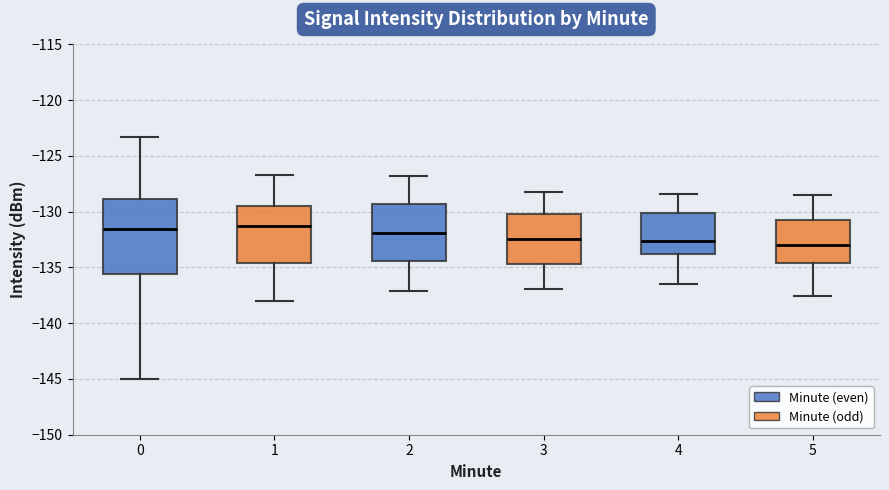

Reading left to right, read every box against the y-axis: the position of its median line, the range the box covers, and the ends of its whiskers. The values are not printed on the chart, so give them approximately, as read against the axis.

0: median -131.5, box -135.5 to -129.0, whiskers -145.0 to -123.5
1: median -131.0, box -134.5 to -129.5, whiskers -138.0 to -126.5
2: median -132.0, box -134.5 to -129.5, whiskers -137.0 to -127.0
3: median -132.5, box -134.5 to -130.0, whiskers -137.0 to -128.0
4: median -132.5, box -134.0 to -130.0, whiskers -136.5 to -128.5
5: median -133.0, box -134.5 to -130.5, whiskers -137.5 to -128.5